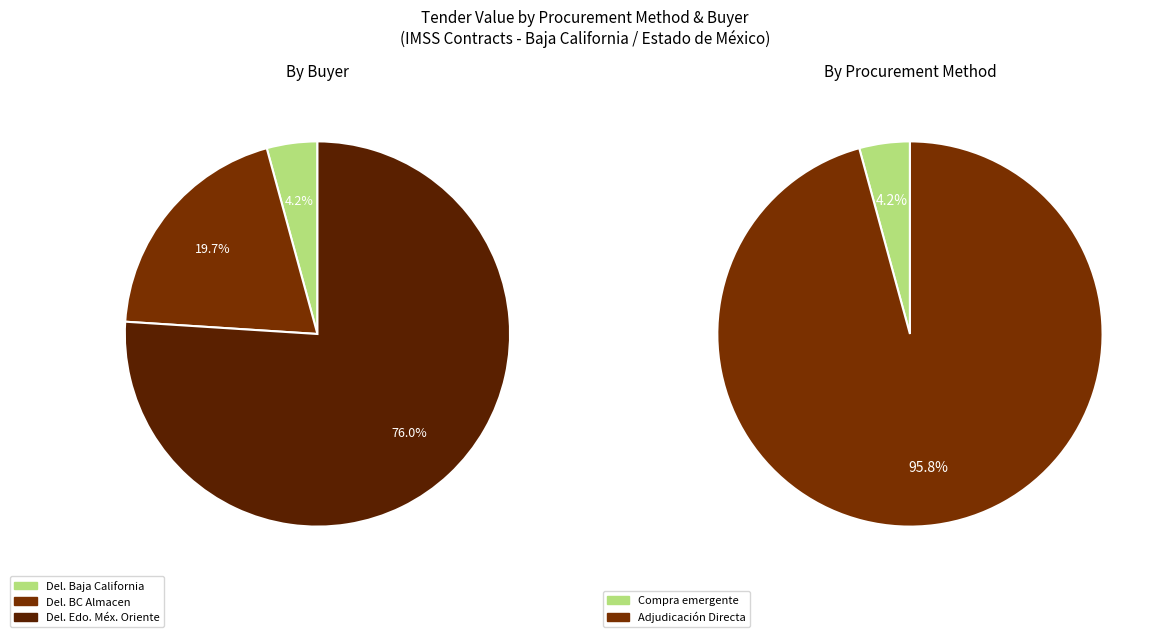

To the nearest percent, what is the difference between the Adjudicación Directa and 2 slice percentages?

5%